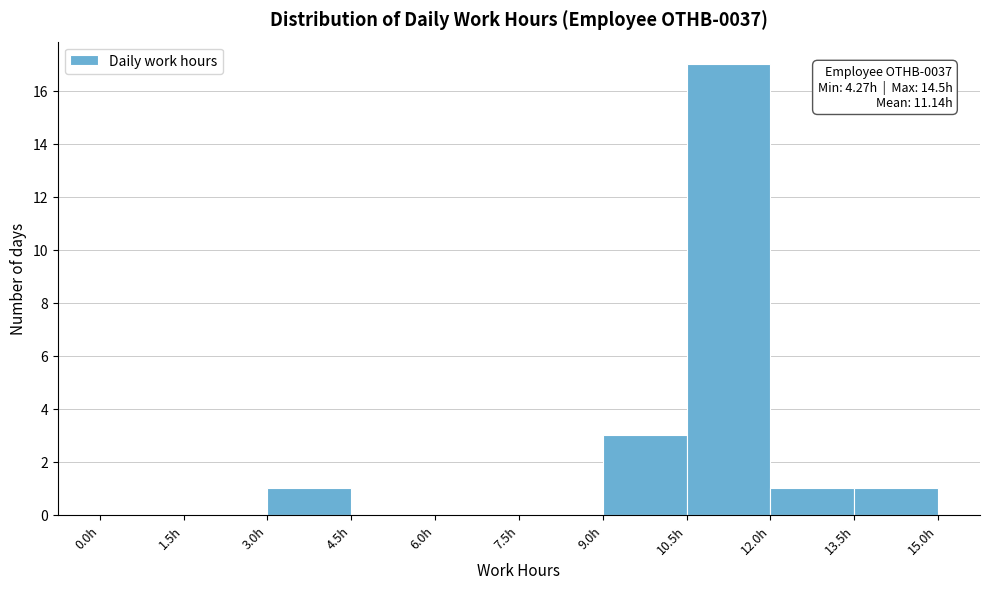

Over which range of the x-axis is the bar tallest?

10.5 to 12.0